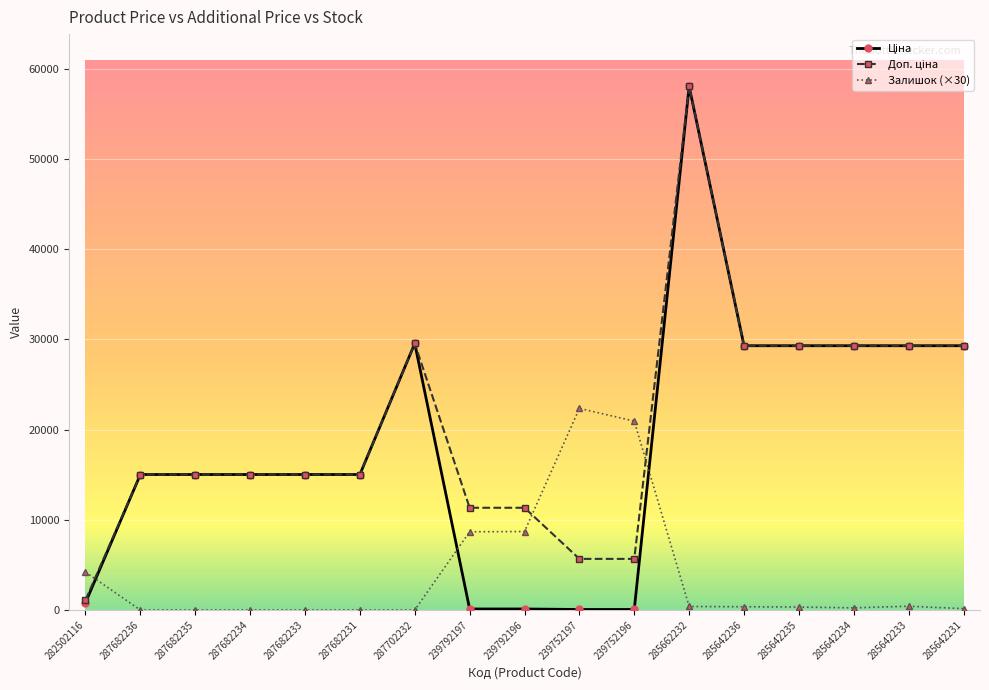

What is the label of the 8th point from the left?

239792197